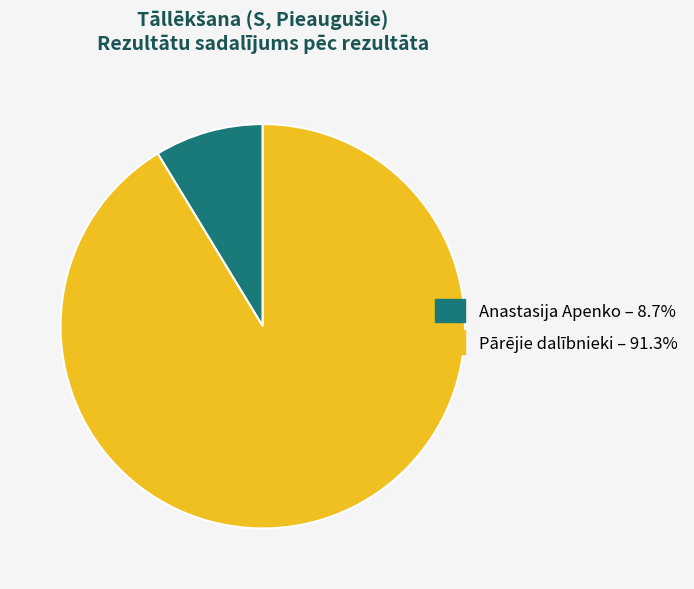

Does any single category account for the majority?

Yes